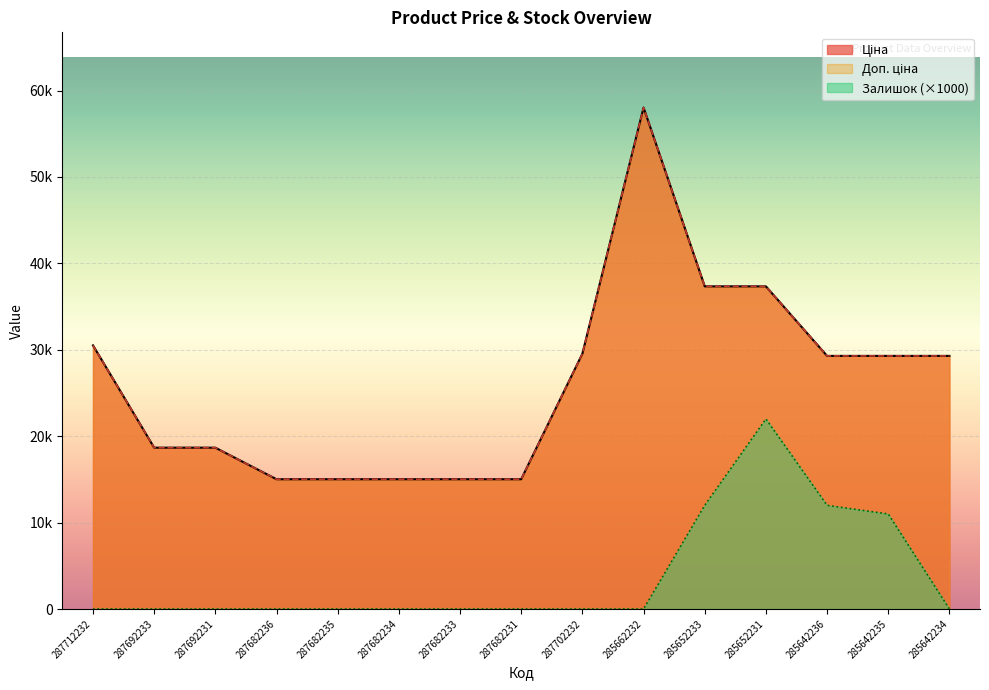

Which has a higher value, 287682233 or 285662232?

285662232